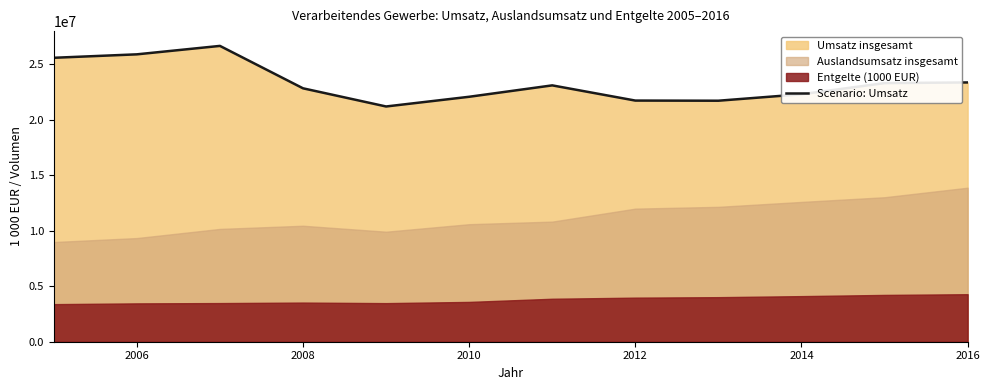

Where is the data nearest to the value 23928628?

2016